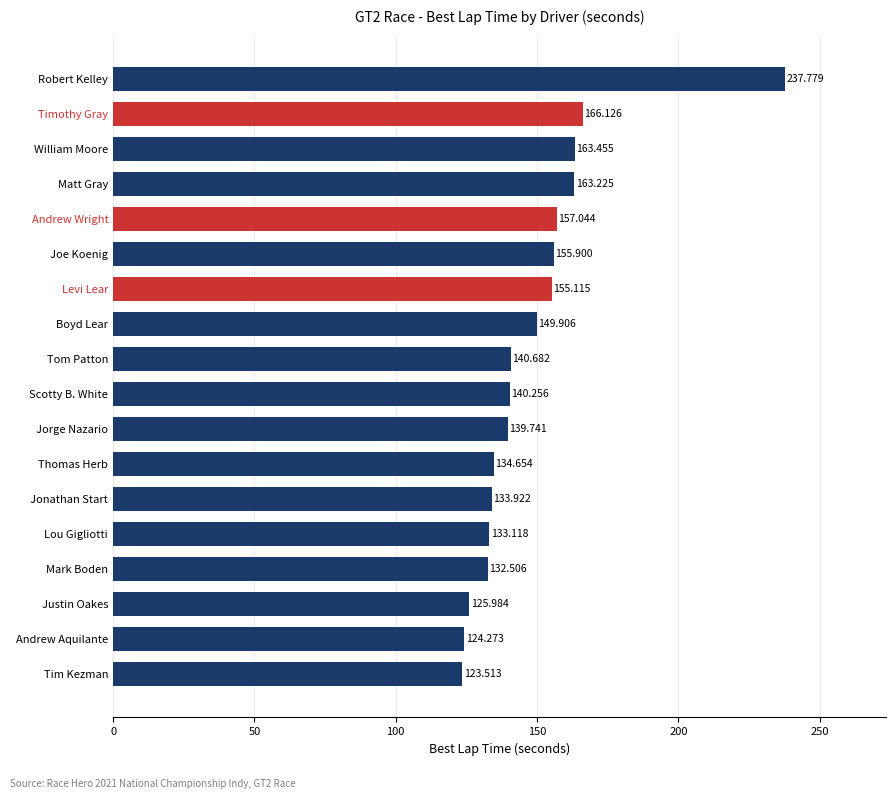

Between Levi Lear and Robert Kelley, which is larger?

Robert Kelley